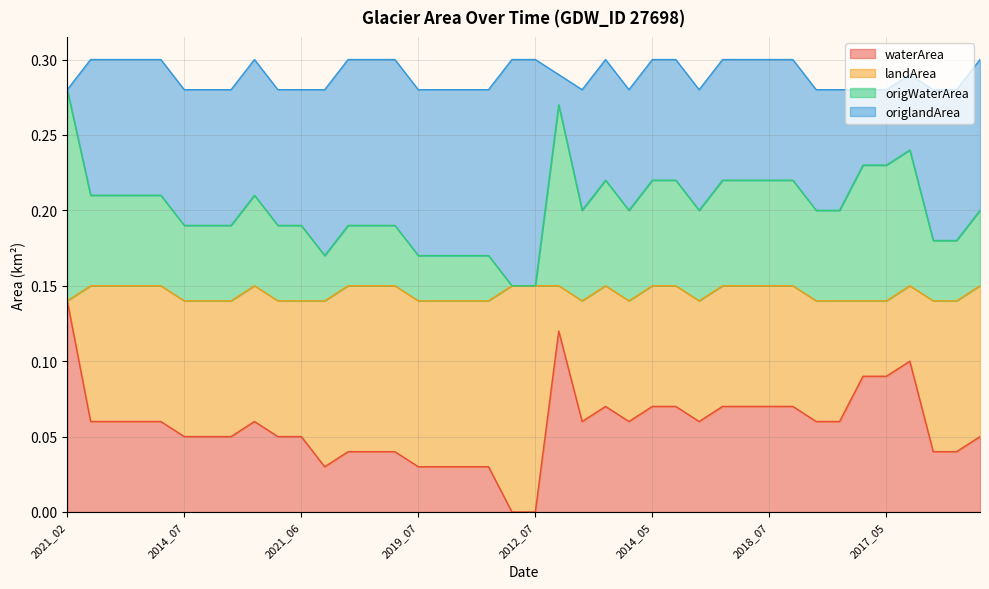

What is the sum of the origWaterArea values at 2020_05 and 2017_07?

0.4